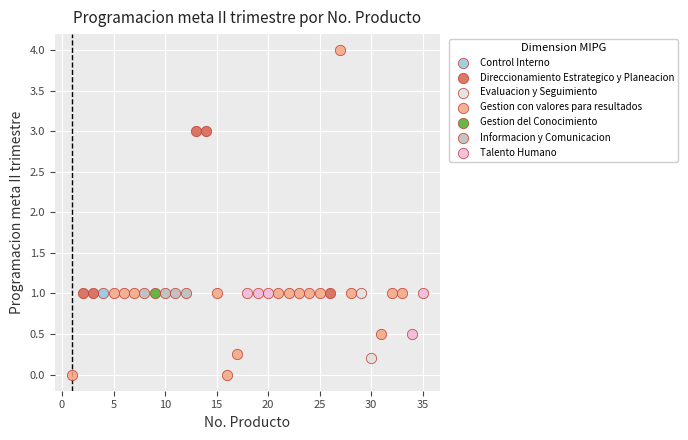

What are all the series names shown in the legend?

Control Interno, Direccionamiento Estrategico y Planeacion, Evaluacion y Seguimiento, Gestion con valores para resultados, Gestion del Conocimiento, Informacion y Comunicacion, Talento Humano